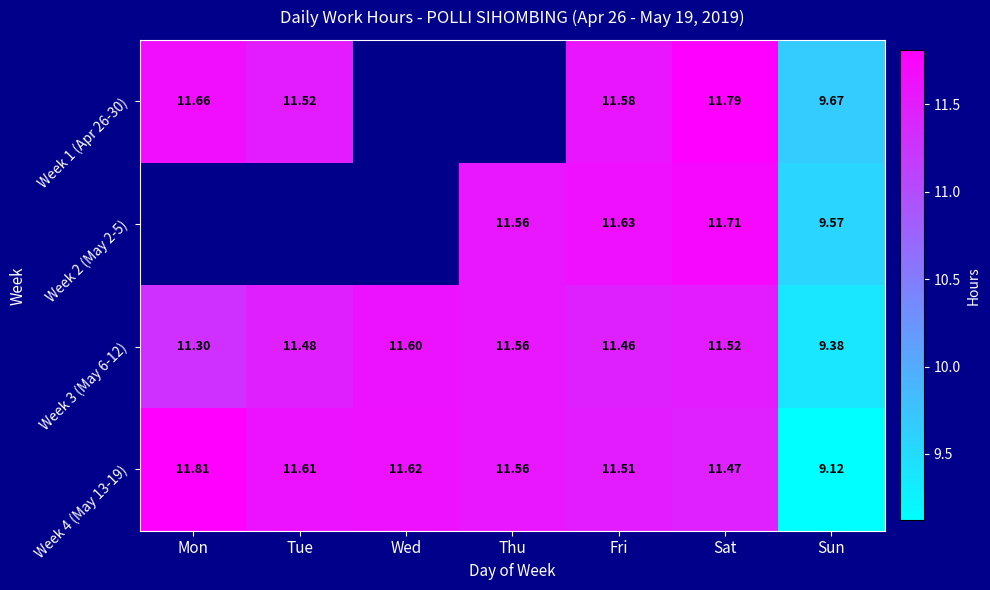

What is the smallest value displayed?

9.1